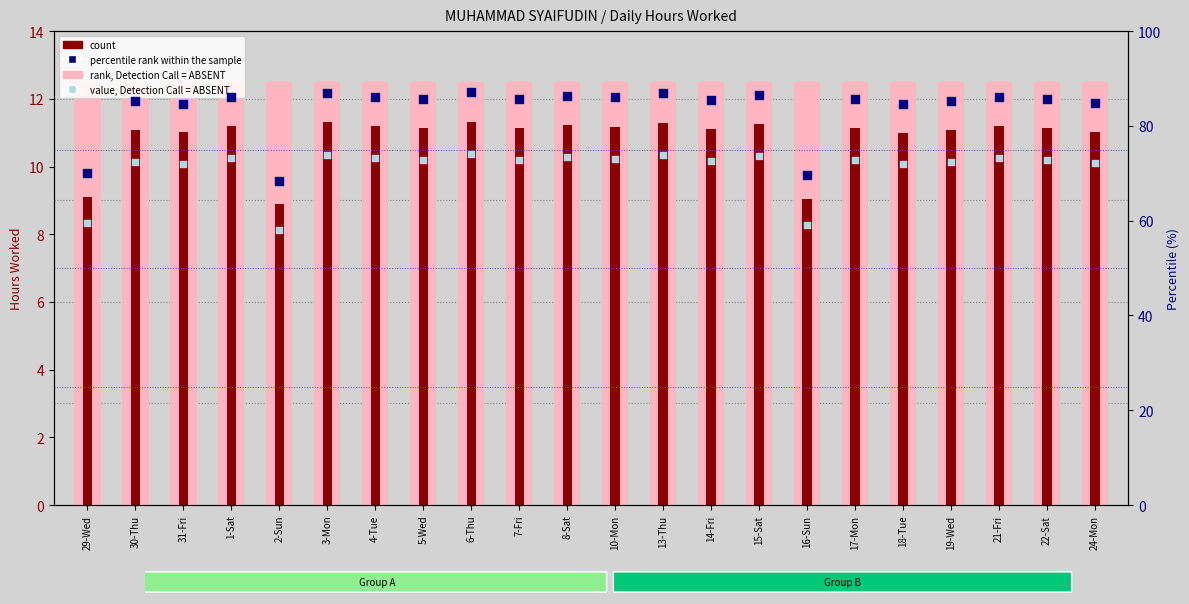

Which series reaches the maximum Y coordinate?

percentile rank within the sample